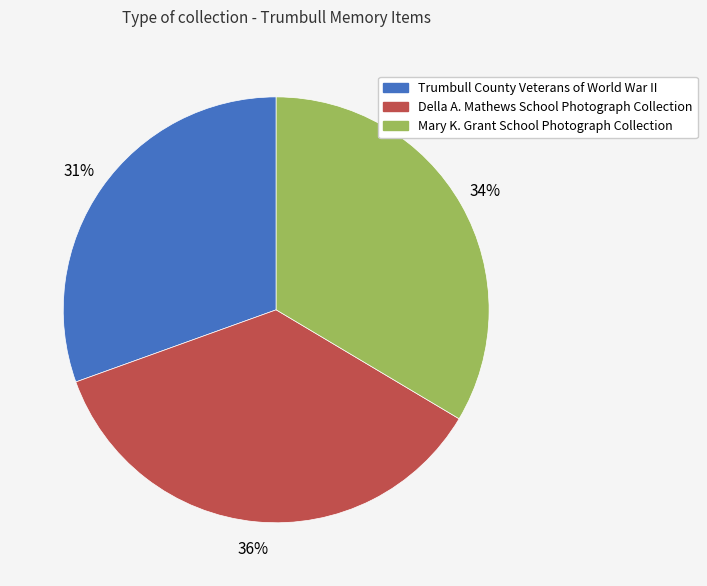

Is it true that Mary K. Grant School Photograph Collection is 34% of the pie?

True